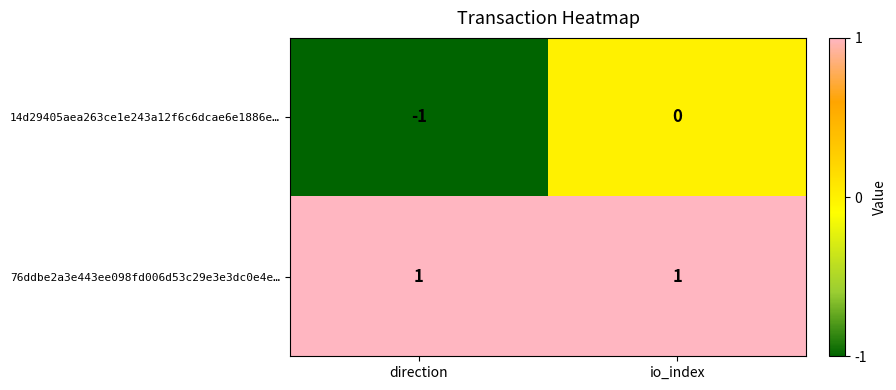

What is the smallest value displayed?

-1